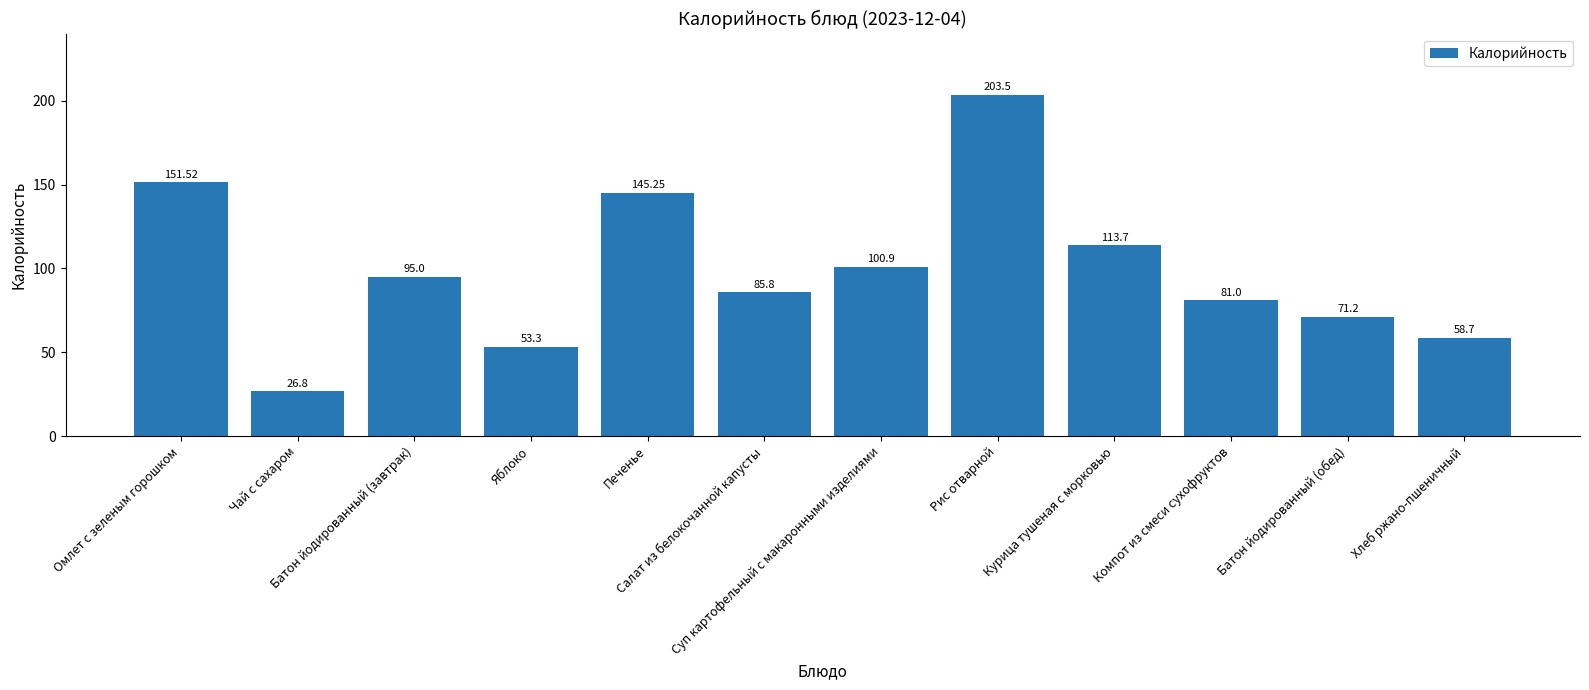

What is the label of the 6th bar from the right?

Суп картофельный с макаронными изделиями